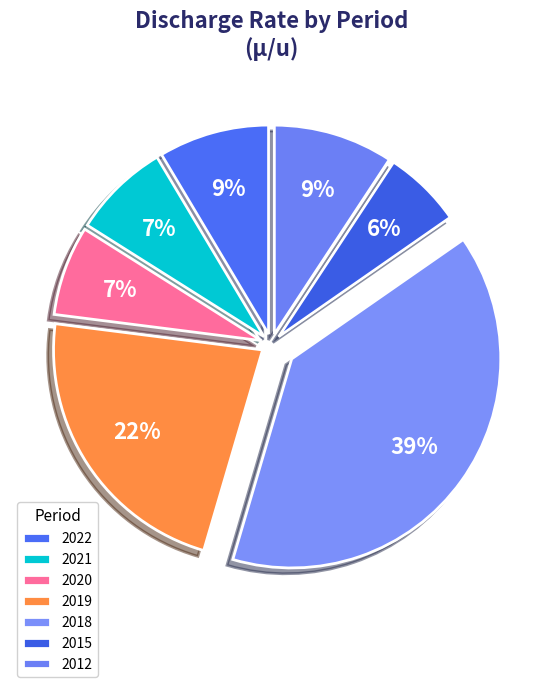

Combined, what portion of the pie is 2012 and 2020?

16.2%